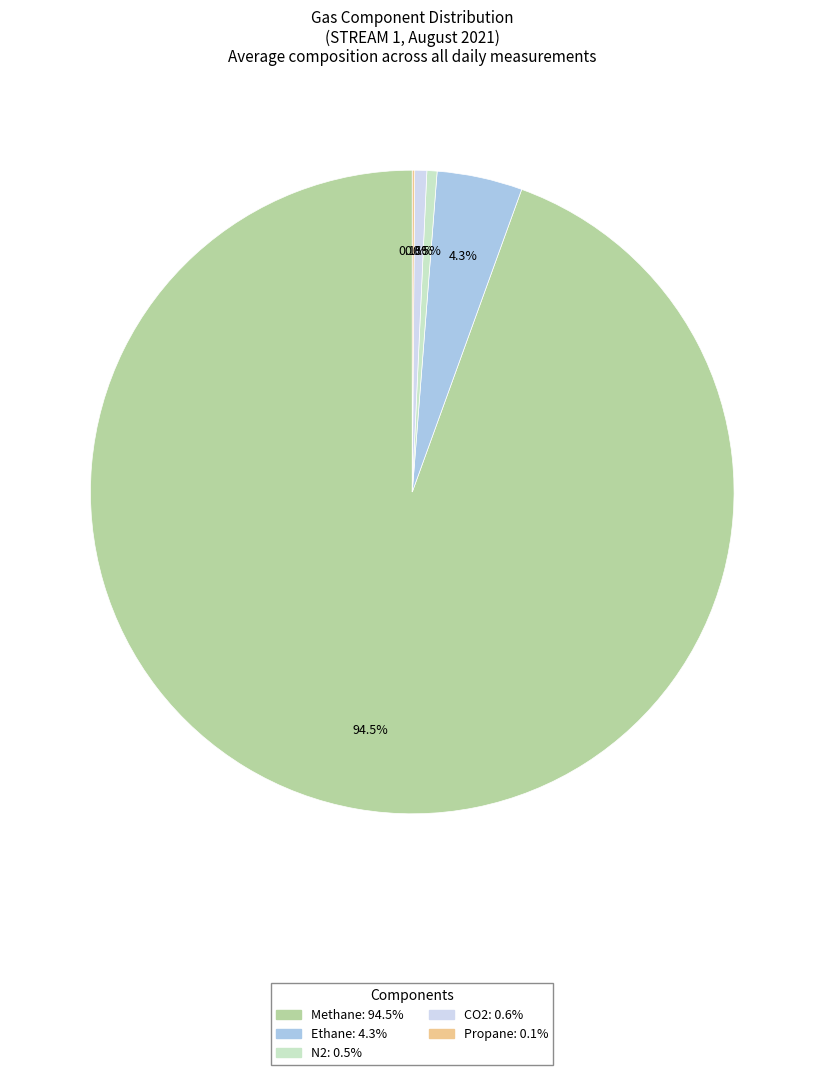

Does any single category account for the majority?

Yes